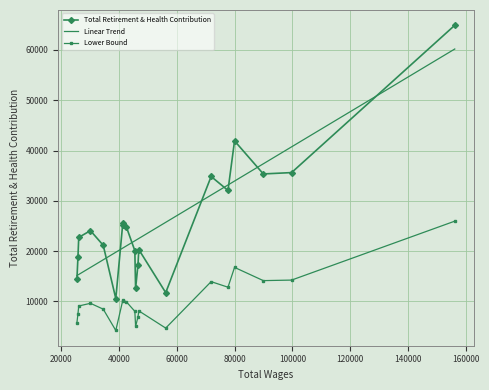

What position from the left is 45725.0?

10